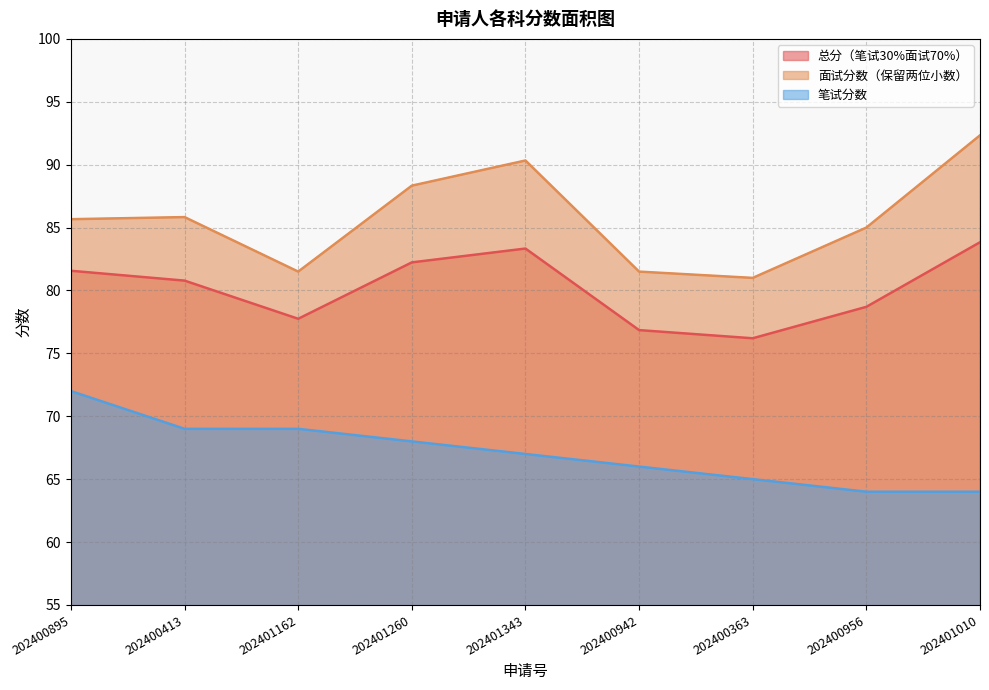

Rank the categories by 总分（笔试30%面试70%） value from lowest to highest.

202400363, 202400942, 202401162, 202400956, 202400413, 202400895, 202401260, 202401343, 202401010